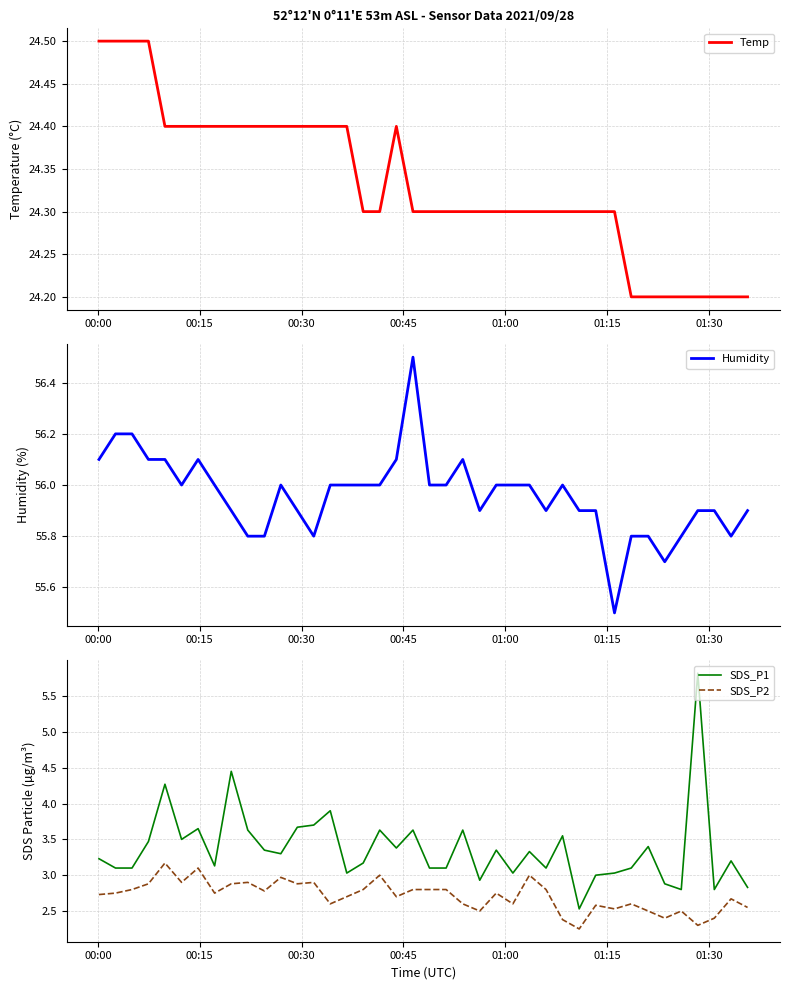

True or false: SDS_P1 and SDS_P2 intersect in this chart.

False